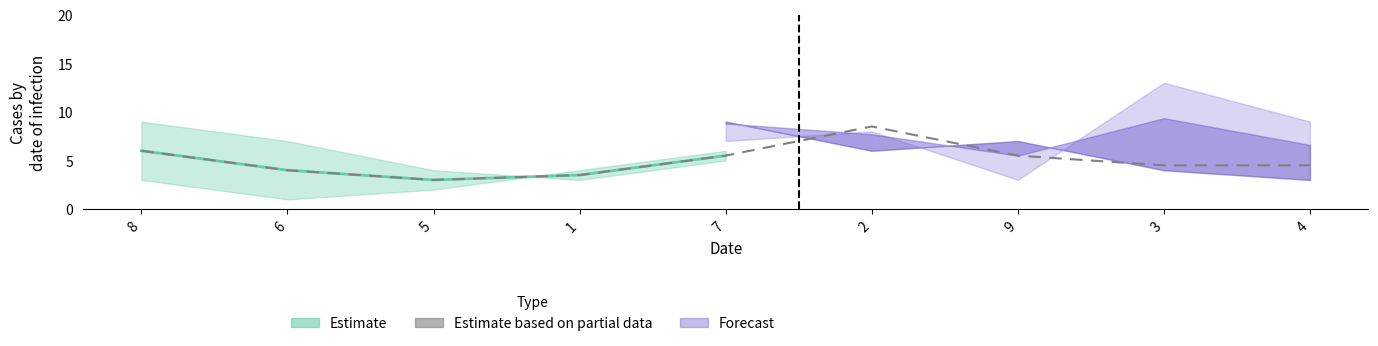

True or false: the data shows 1.2 at 6.

False